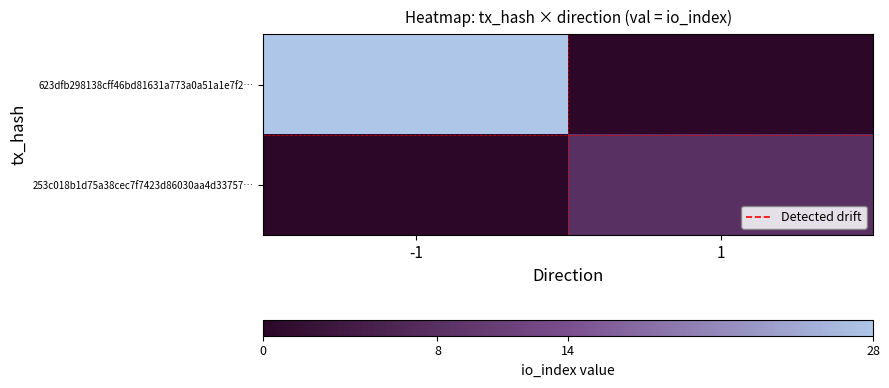

Which series has the widest spread of values?

623dfb298138cff46bd81631a773a0a51a1e7f2…